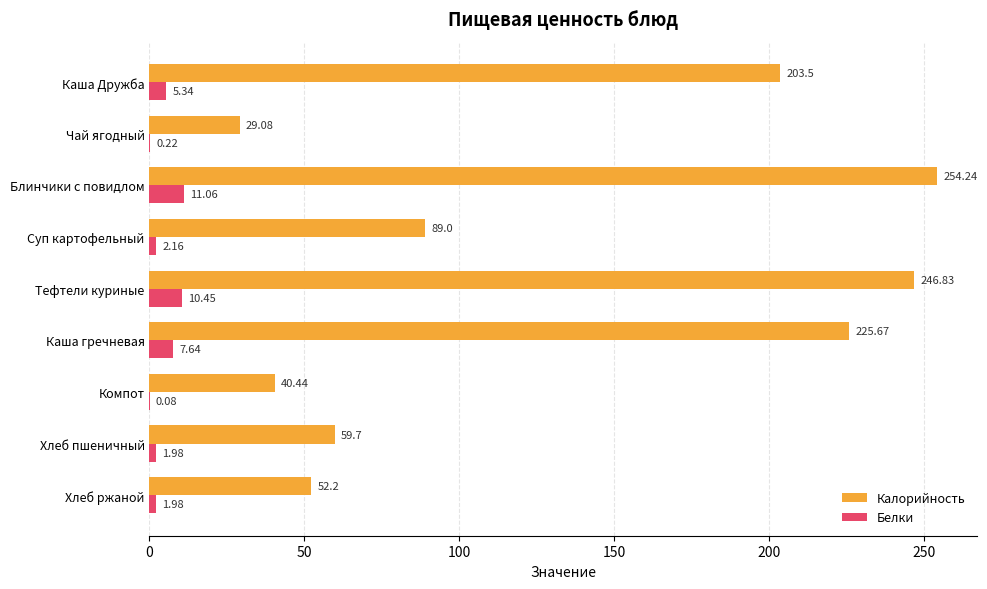

Which category has the highest value in the Белки series?

Блинчики с повидлом